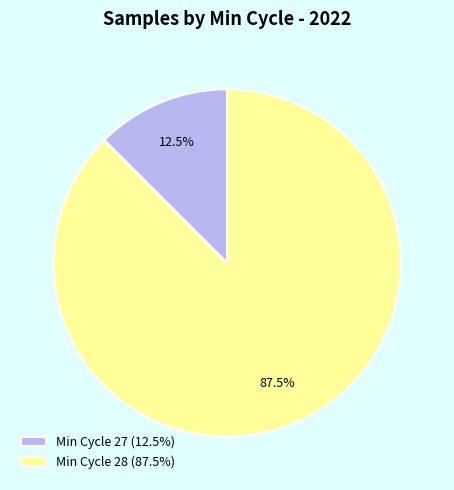

Do Min Cycle 28 (87.5%) and Min Cycle 27 (12.5%) together represent more than half of the pie?

Yes